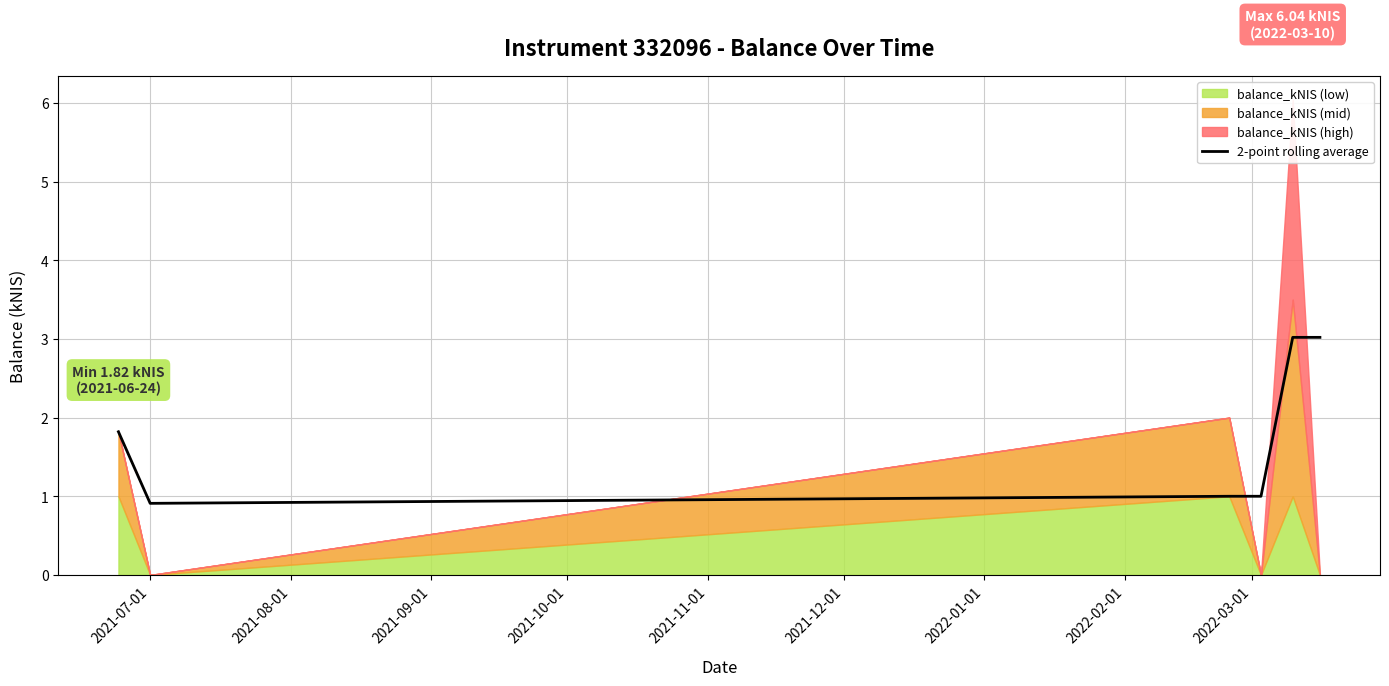

What is the maximum value for 2-point rolling average?

3.0